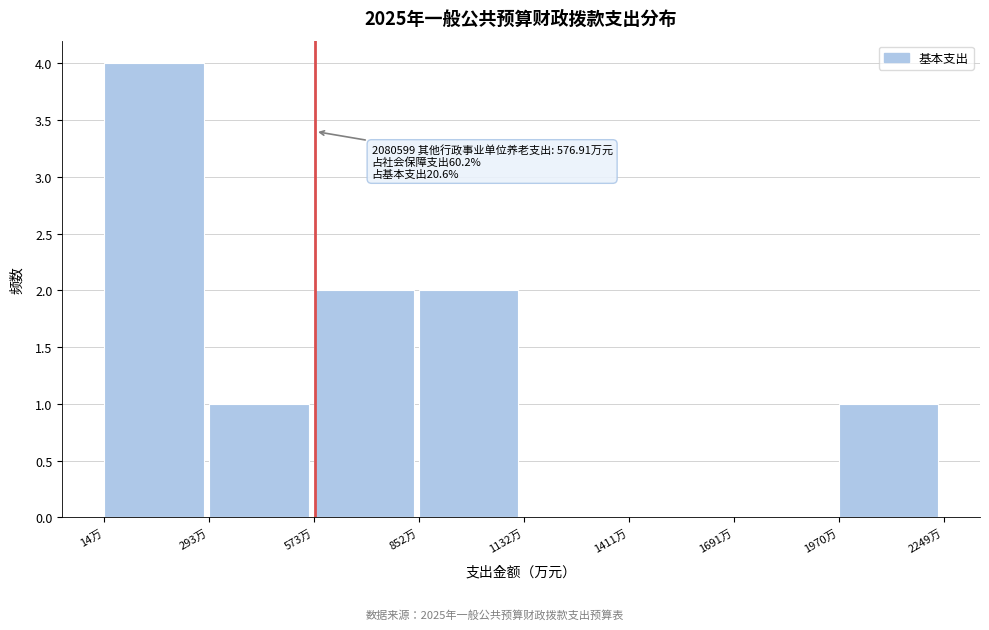

Over which range of the x-axis is the bar tallest?

0 to 300